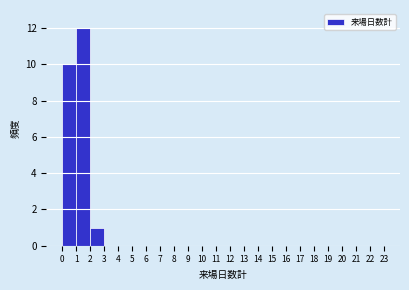

Reading left to right, list every bar in this chart as the range it spans on the x-axis followed by its height. The values are not printed on the chart, so give them approximately, as read against the axis.

0 to 1: 10
1 to 2: 12
2 to 3: 1
3 to 4: 0
4 to 5: 0
5 to 6: 0
6 to 7: 0
7 to 8: 0
8 to 9: 0
9 to 10: 0
10 to 11: 0
11 to 12: 0
12 to 13: 0
13 to 14: 0
14 to 15: 0
15 to 16: 0
16 to 17: 0
17 to 18: 0
18 to 19: 0
19 to 20: 0
20 to 21: 0
21 to 22: 0
22 to 23: 0